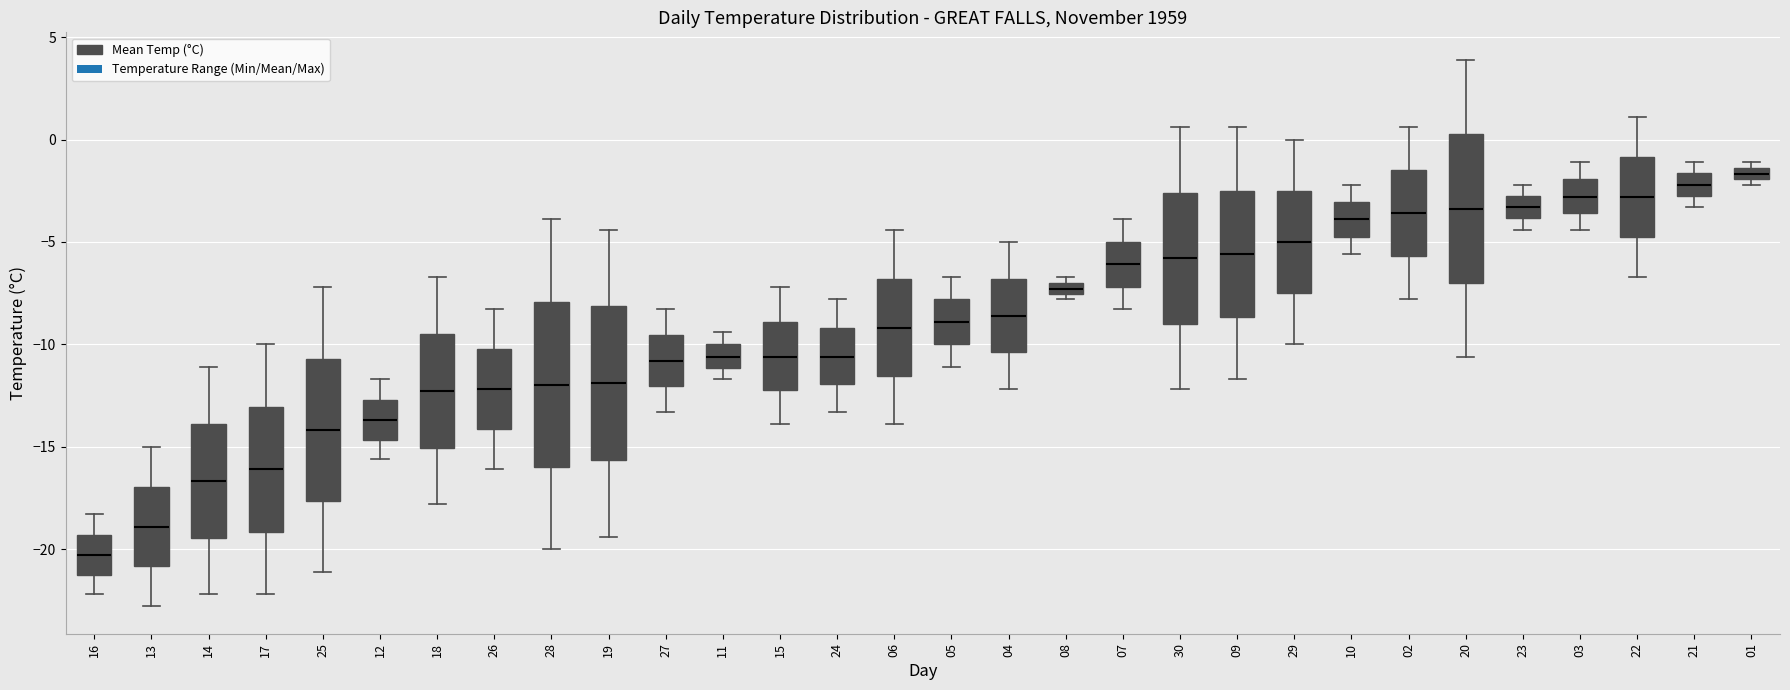

Which box is the tallest, from its lower edge to its upper edge?

28